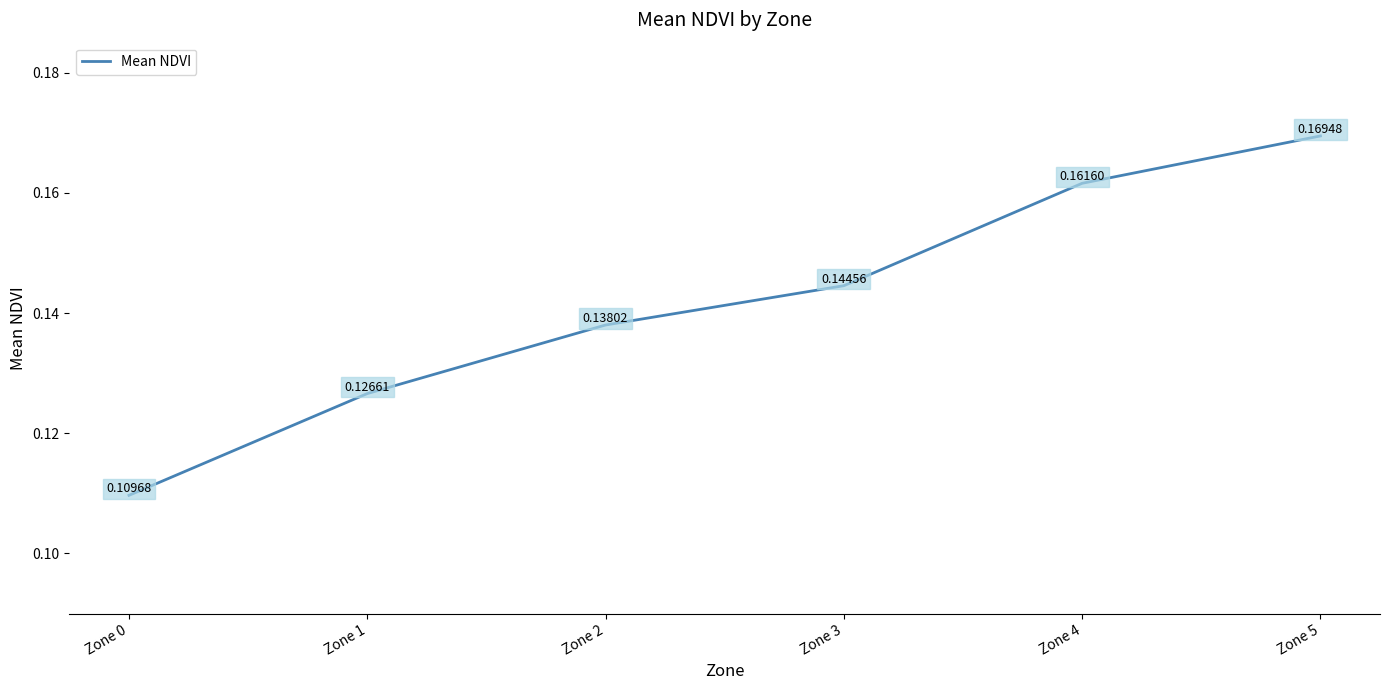

What is the sum of all values?

0.8